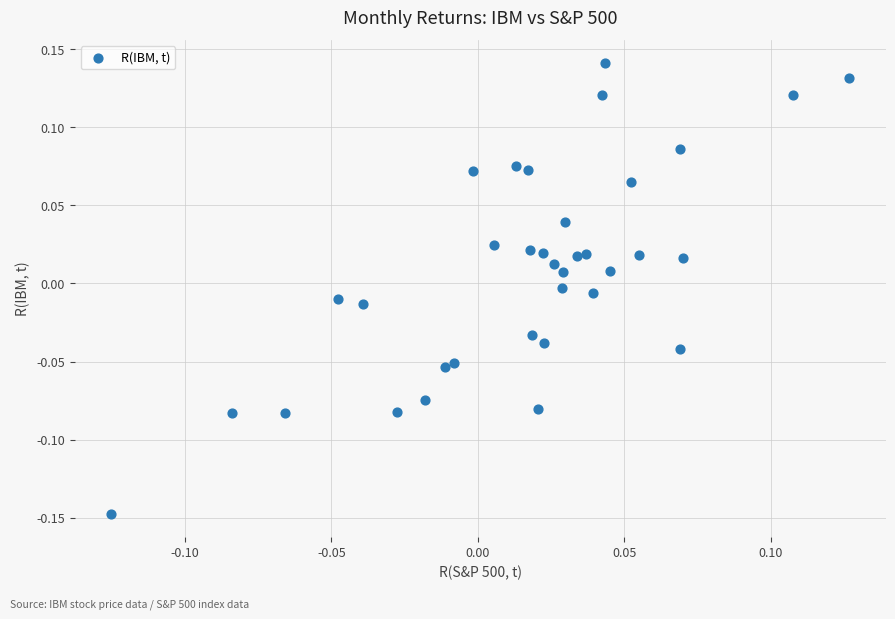

What is the range of X values (max minus min)?

0.3